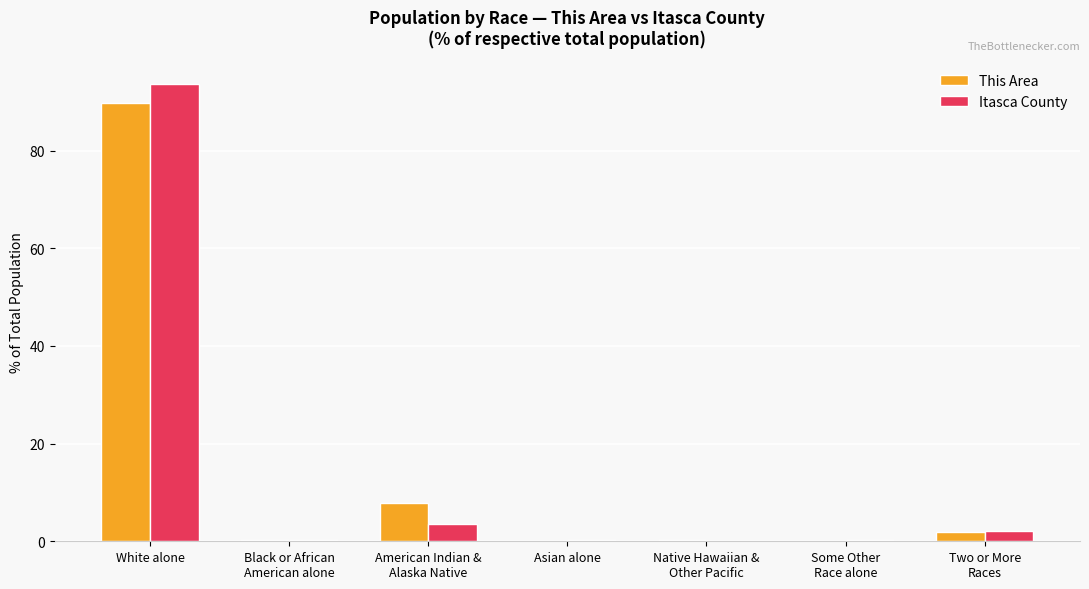

At which category is the sum across all series the highest?

White alone